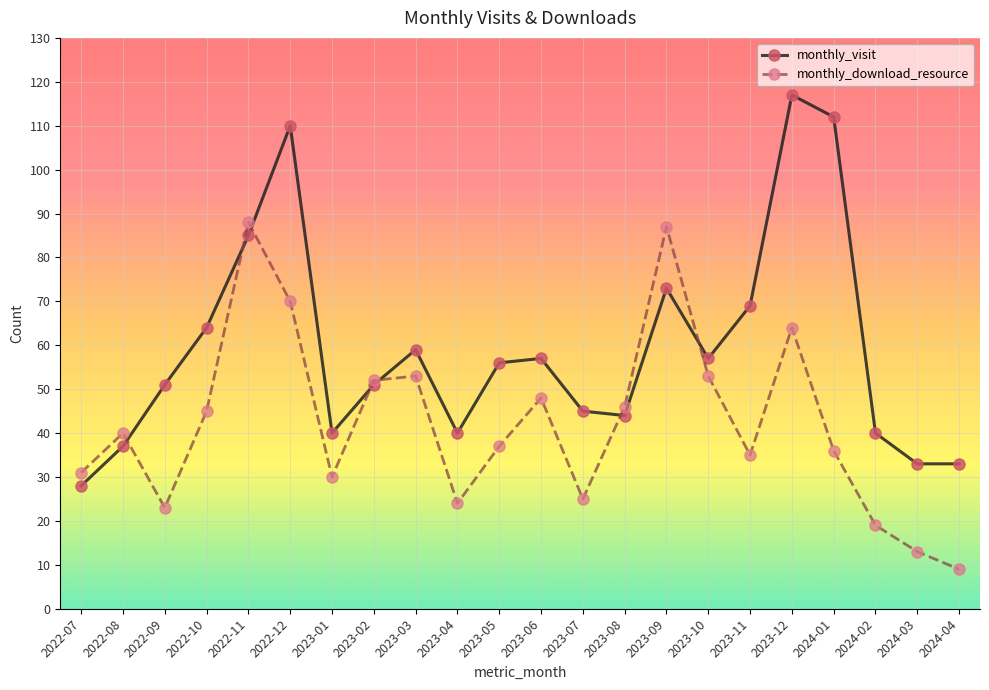

Which series has the widest spread of values?

monthly_visit